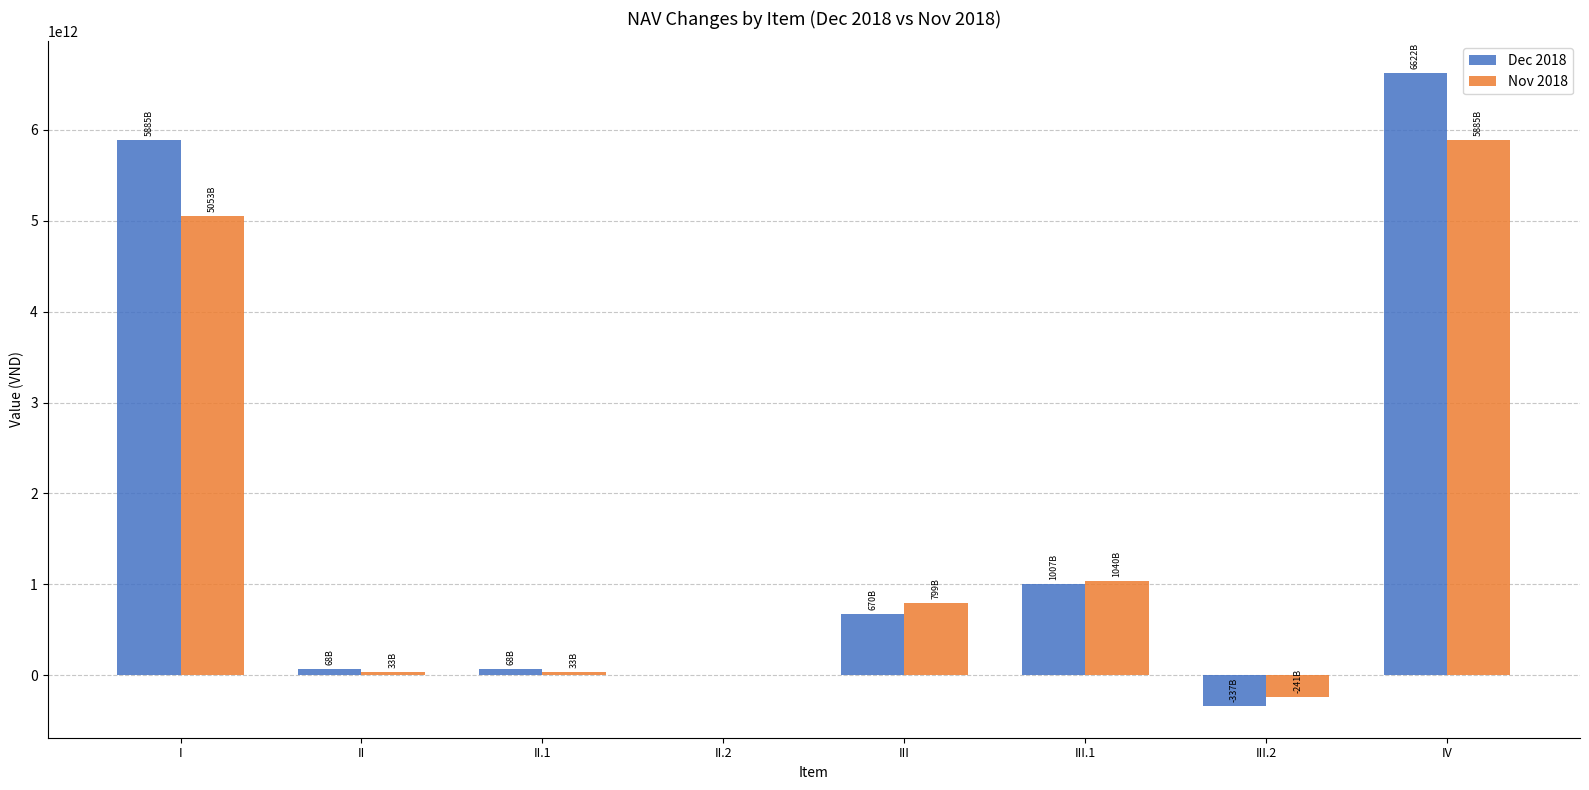

Is it true that Nov 2018 equals 0 at II.2?

True